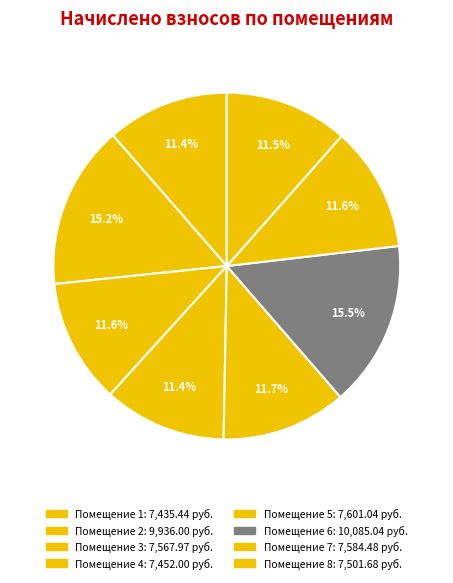

Is there a majority slice in this chart?

No